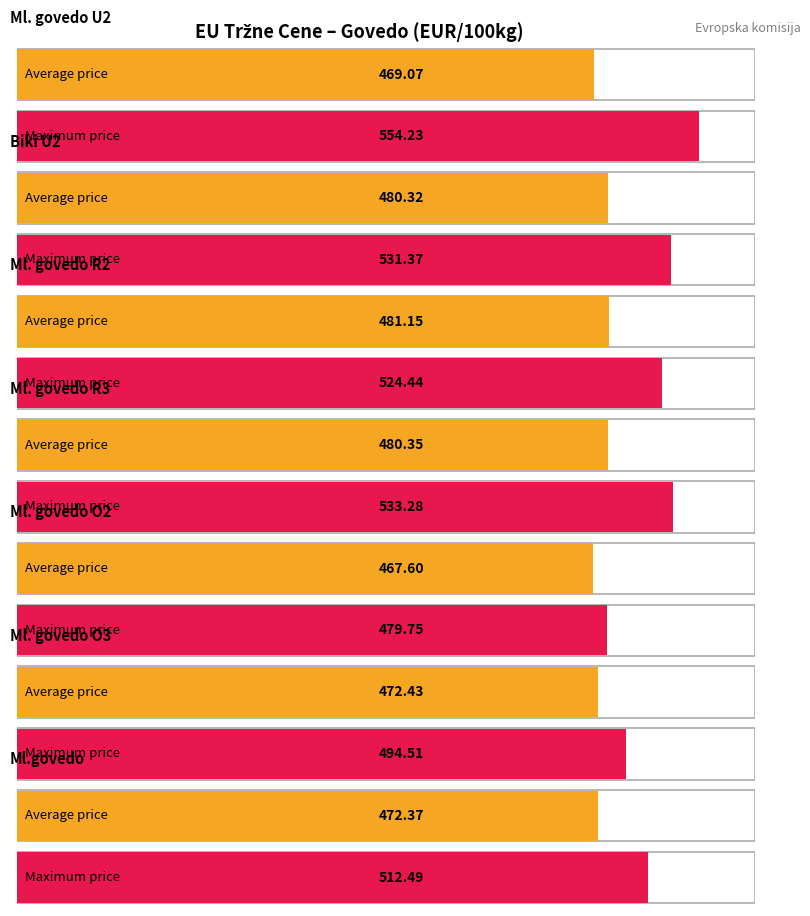

List the labels in order of Average utilization value, smallest first.

Ml. govedo O2, Ml. govedo U2, Ml.govedo, Ml. govedo O3, Biki U2, Ml. govedo R3, Ml. govedo R2